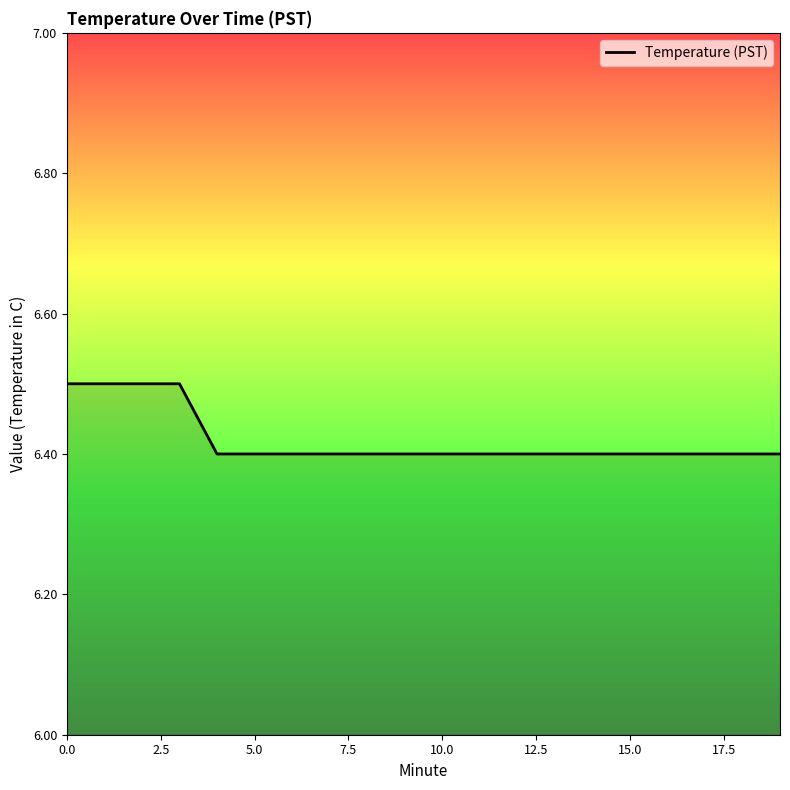

What is the minimum value shown in the chart?

6.4